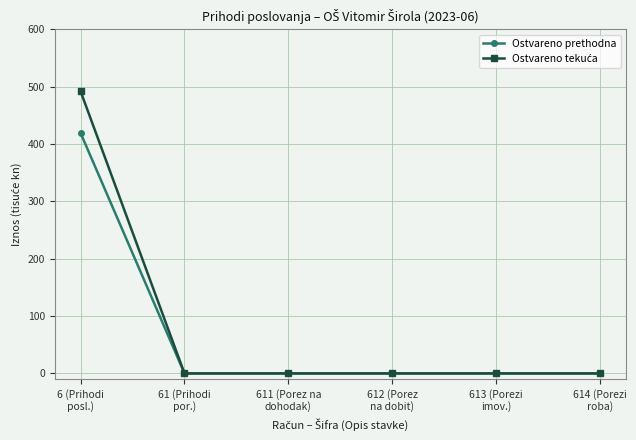

What is the greatest value displayed?

491.8